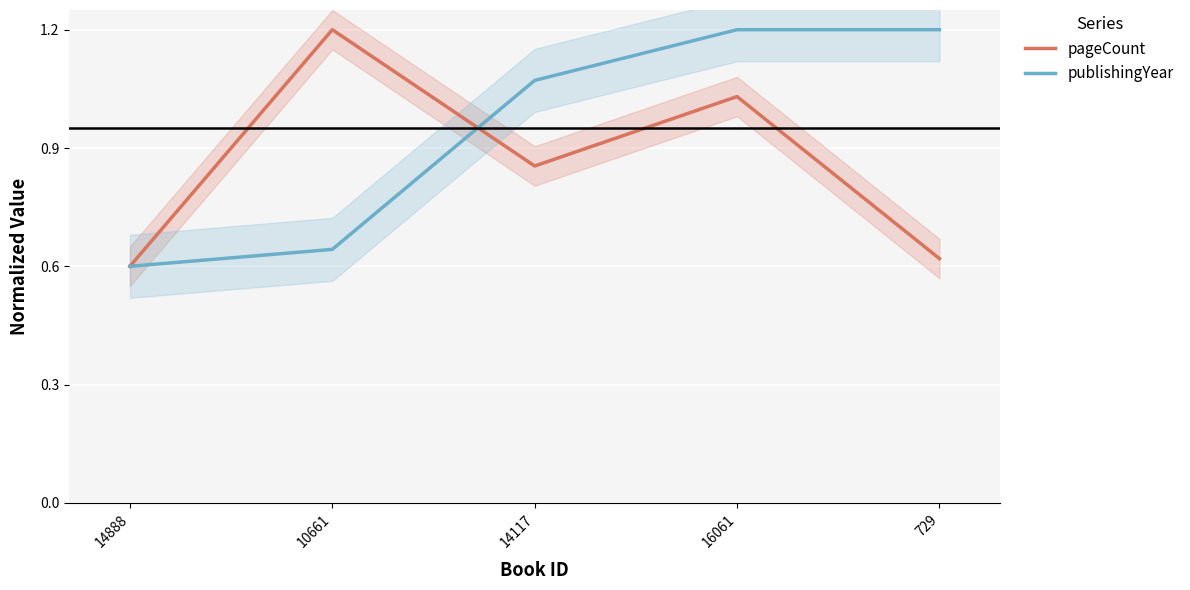

Is this an area chart (filled region under the line)?

No